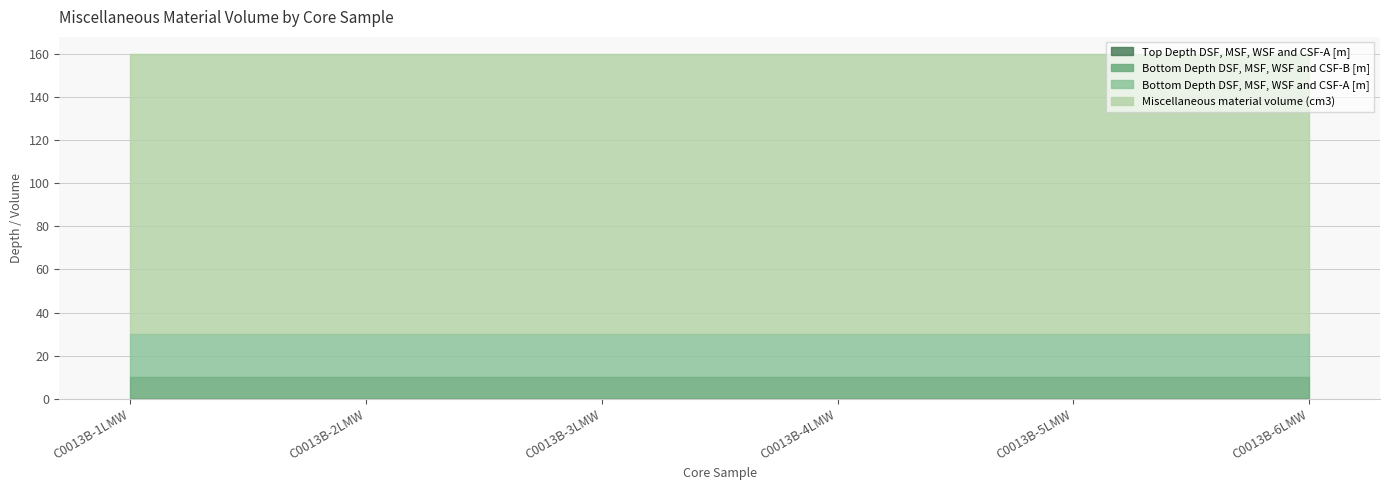

List the series in order of their peak value, lowest first.

Top Depth DSF, MSF, WSF and CSF-A [m], Bottom Depth DSF, MSF, WSF and CSF-B [m], Bottom Depth DSF, MSF, WSF and CSF-A [m], Miscellaneous material volume (cm3)